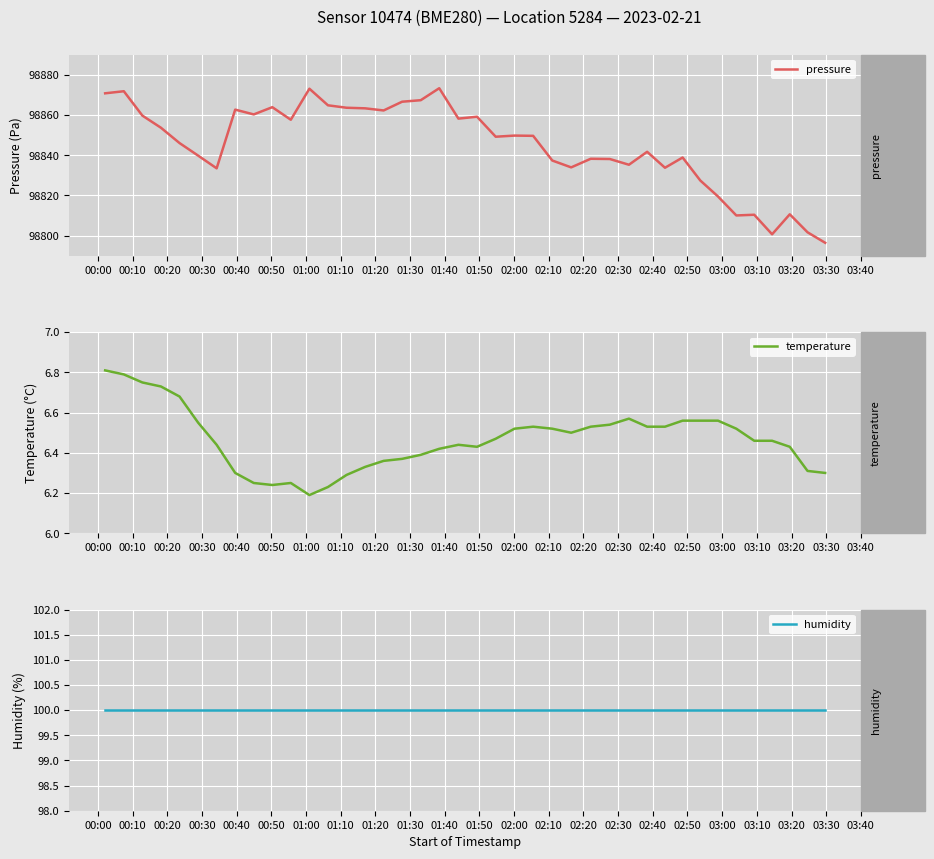

Is the value of temperature at 33 greater than the value of humidity at 02:10?

No